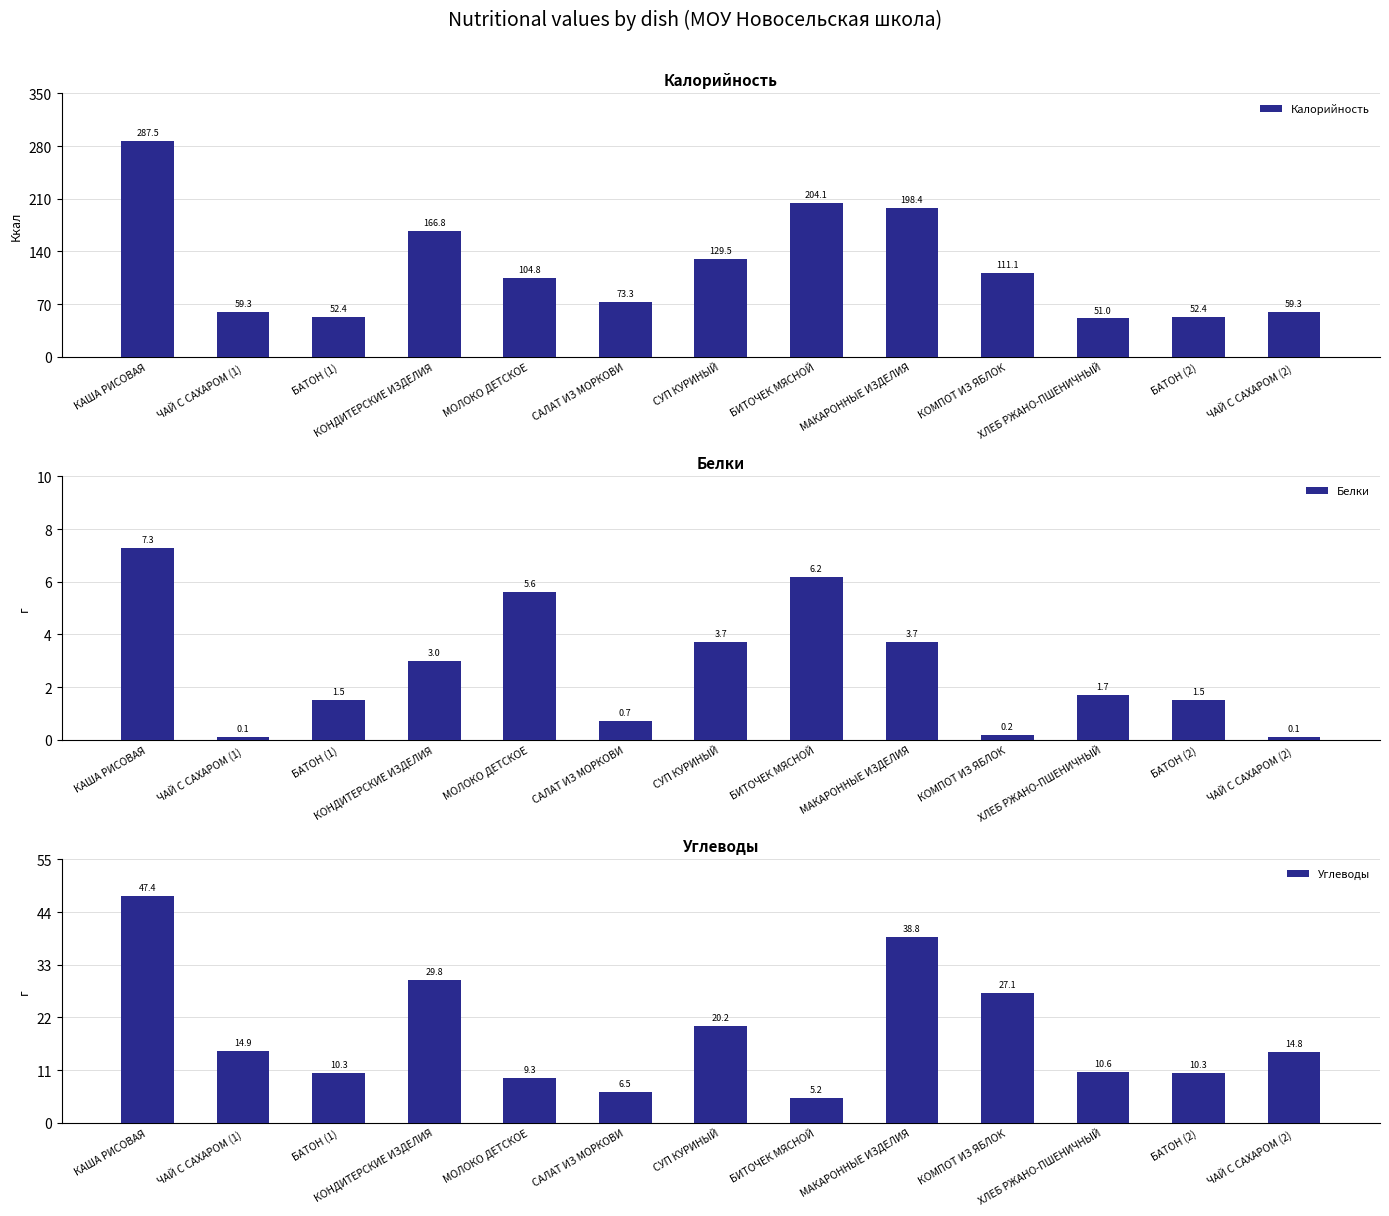

What is the total value across all series at БАТОН (2)?

64.2